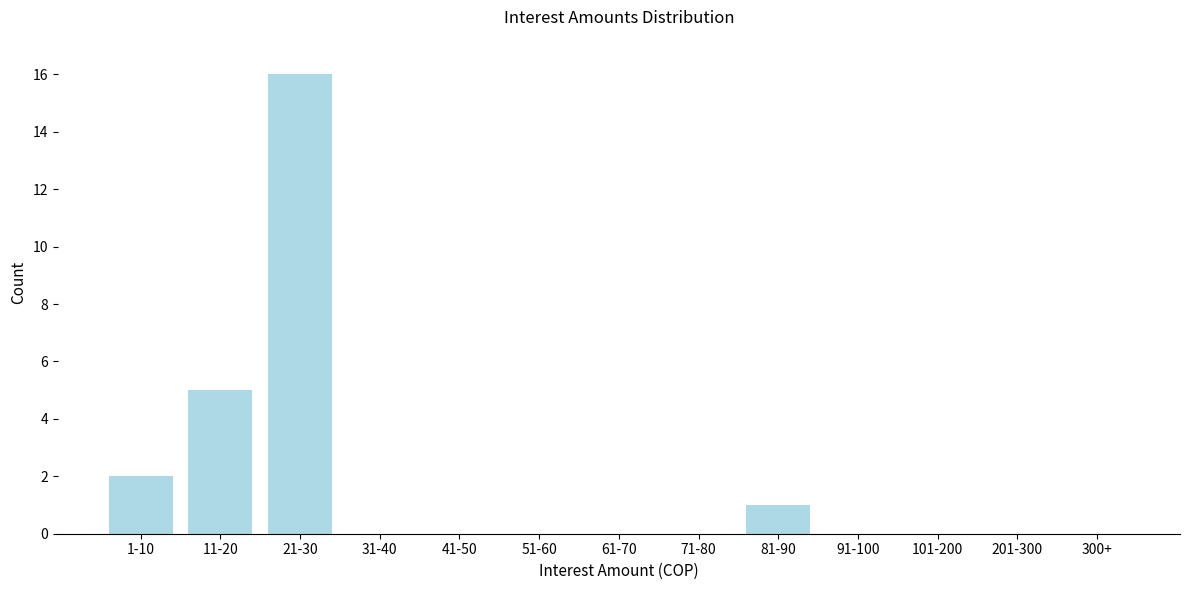

Reading left to right, extract all data points from this chart.

1-10=2	11-20=5	21-30=16	31-40=0	41-50=0	51-60=0	61-70=0	71-80=0	81-90=1	91-100=0	101-200=0	201-300=0	300+=0